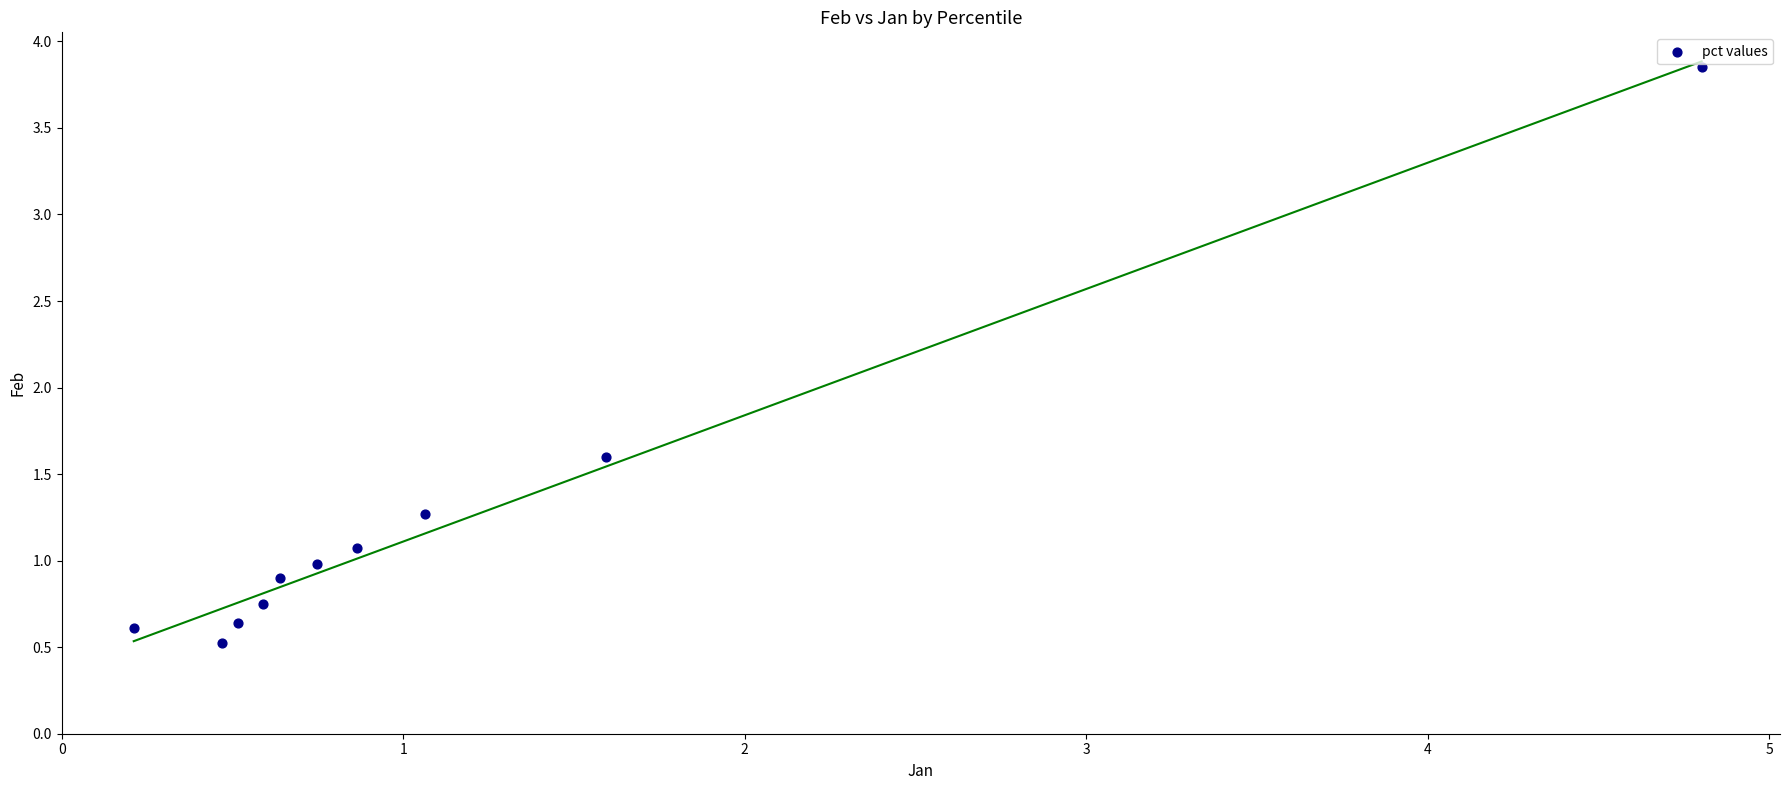

What Y value in the scatter plot is closest to 2?

1.6